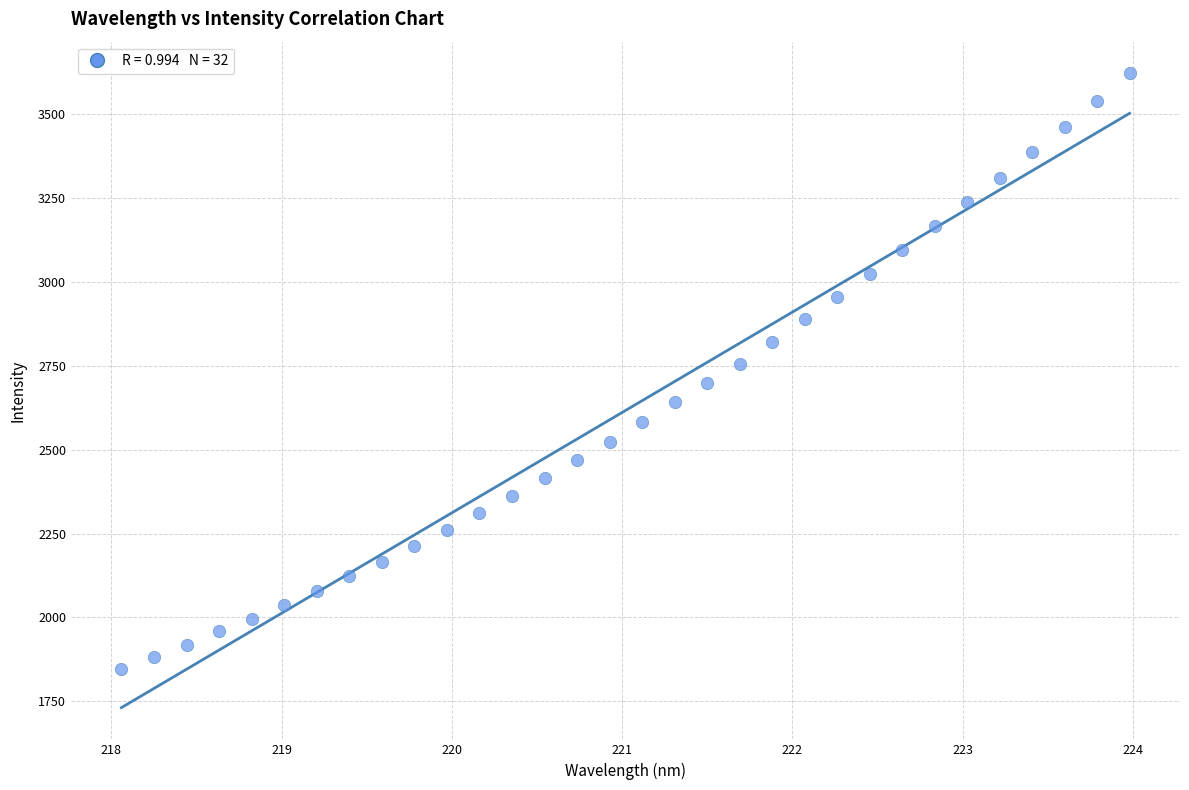

What is the range of Y values (max minus min)?

1773.1